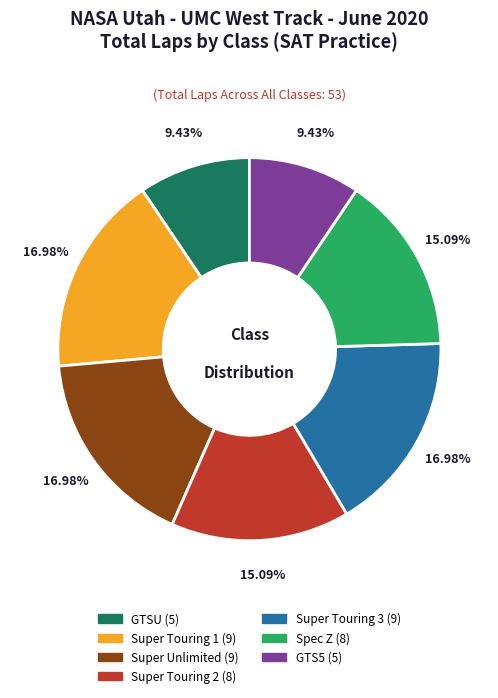

Approximately how many times larger is the value at Super Touring 1 compared to Super Unlimited?

1.0